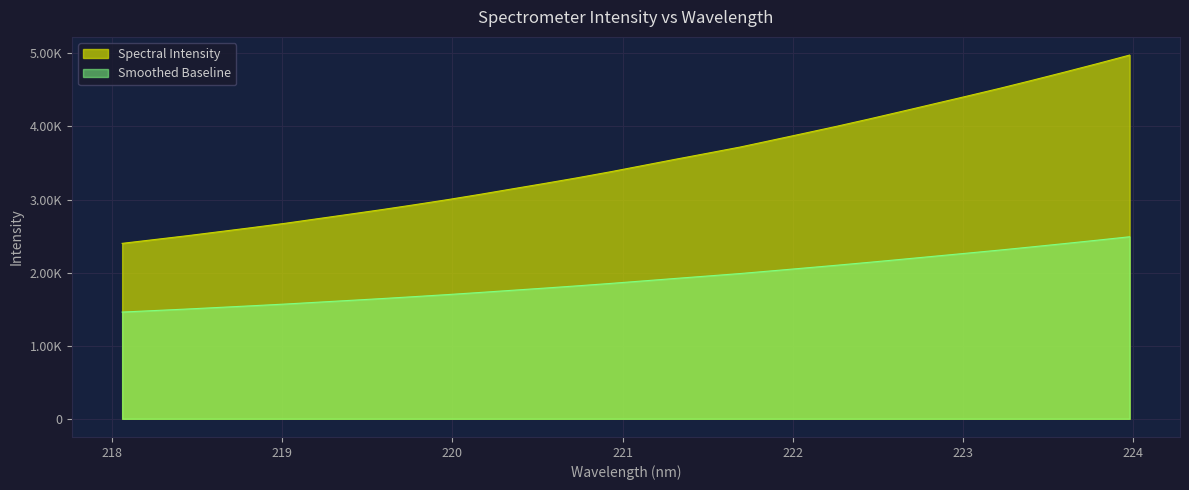

What position from the right is 220.7354?

18